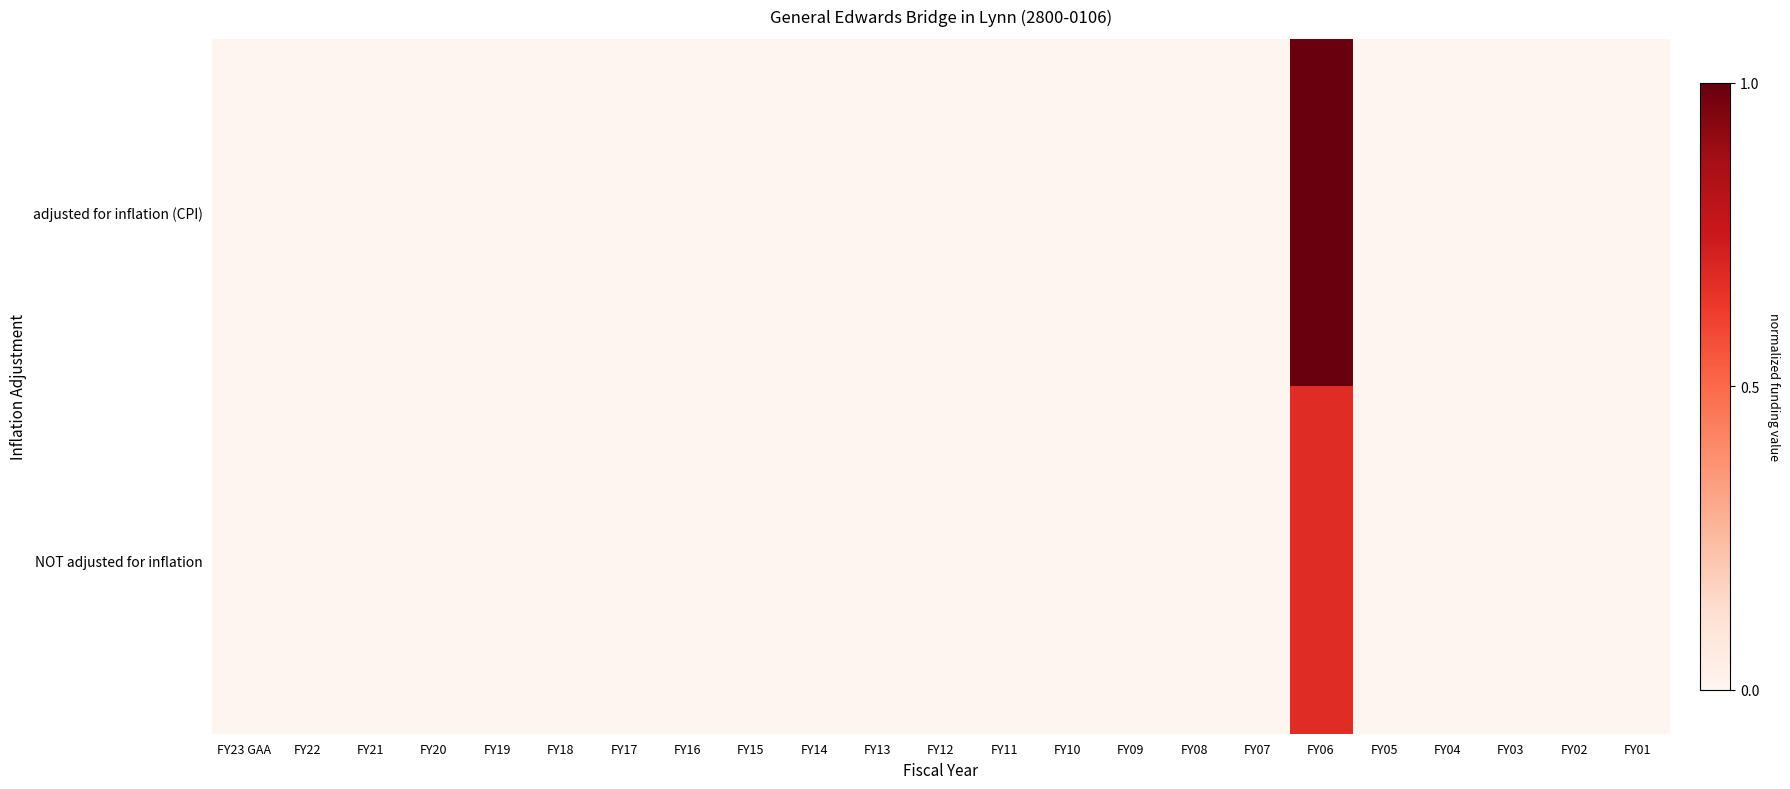

Rank the series at FY15 from lowest to highest value.

adjusted for inflation (CPI), NOT adjusted for inflation